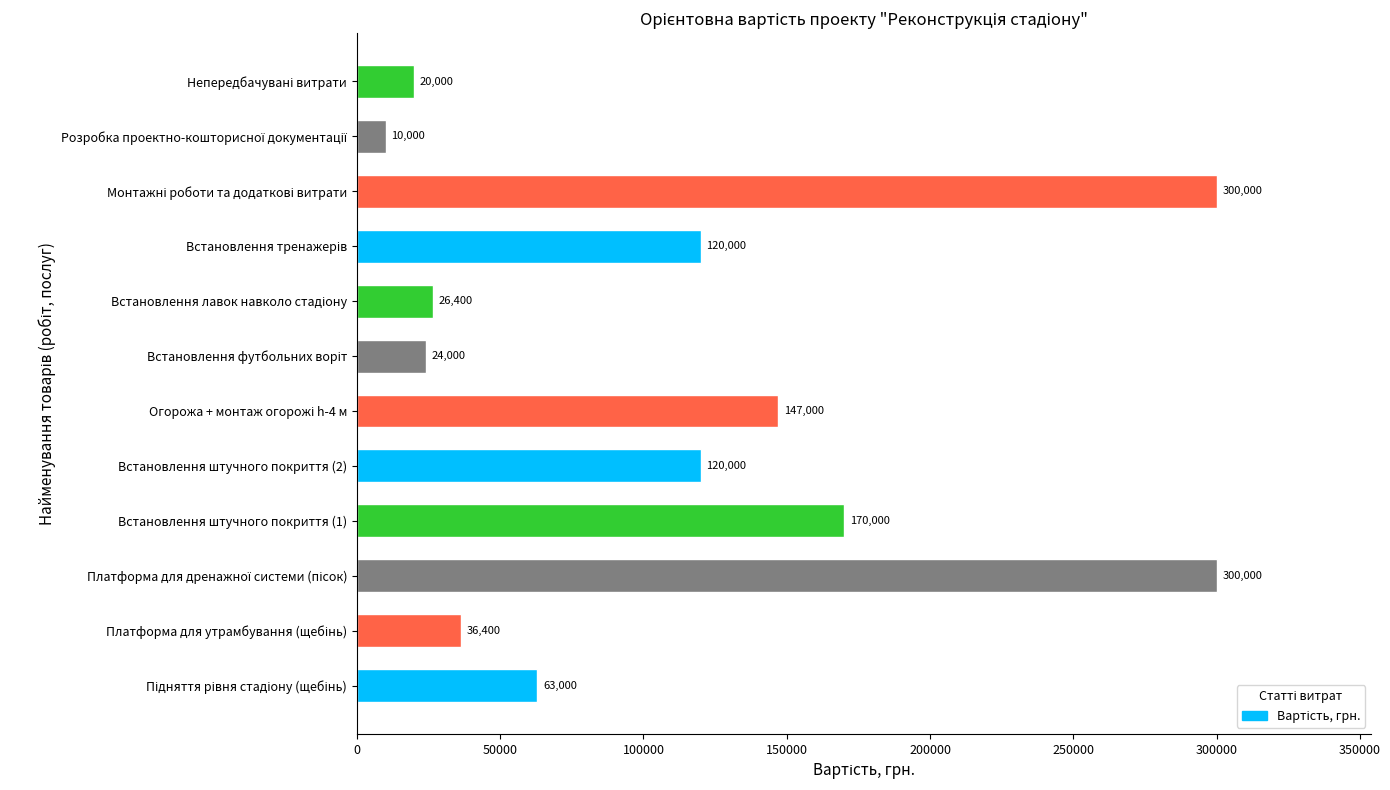

Reading bottom to top, extract all data points from this chart.

63000	36400	300000	170000	120000	147000	24000	26400	120000	300000	10000	20000